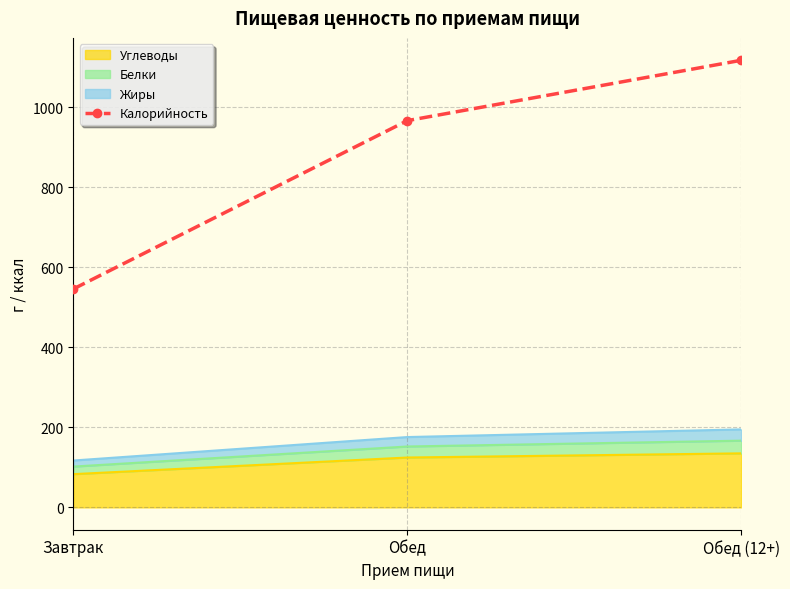

At which category does the chart reach its peak across all series?

Обед (12+)